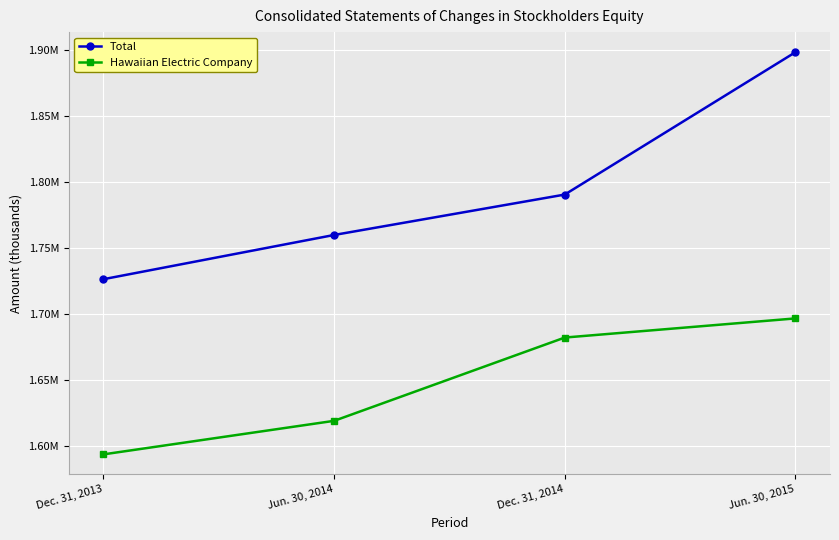

What are all the series names shown in the legend?

Total, Hawaiian Electric Company